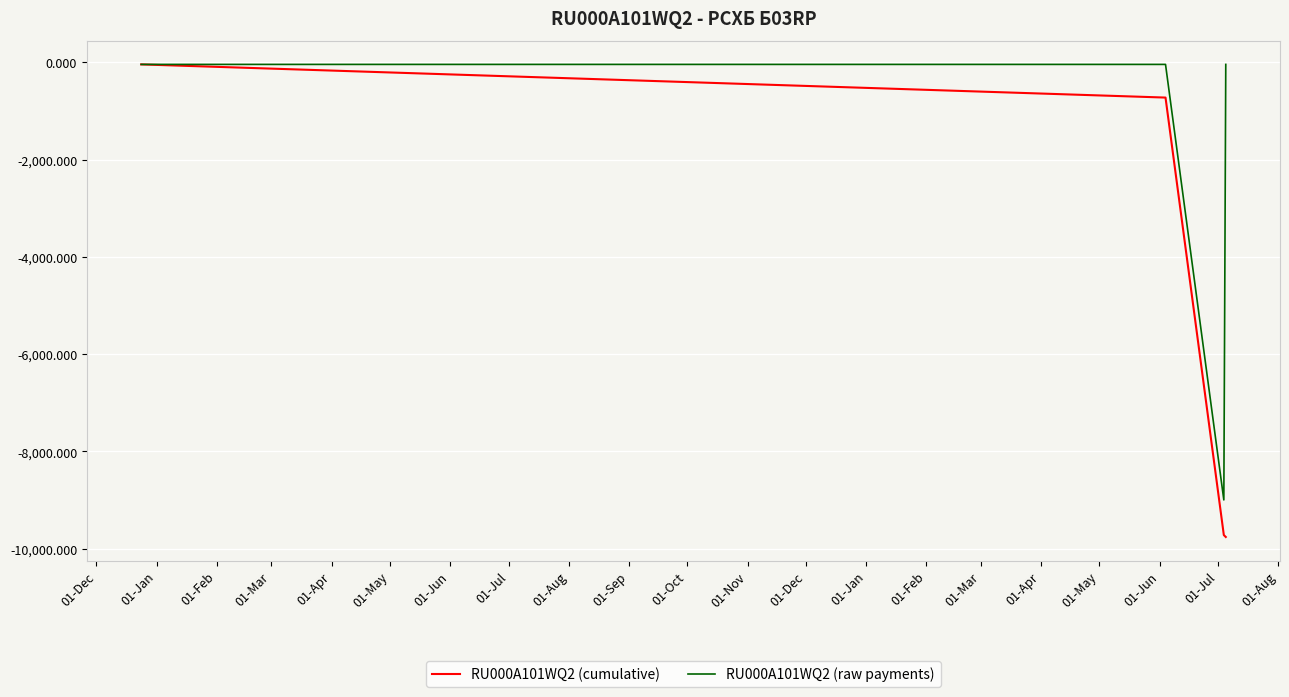

Which series has the widest spread of values?

RU000A101WQ2 (cumulative)